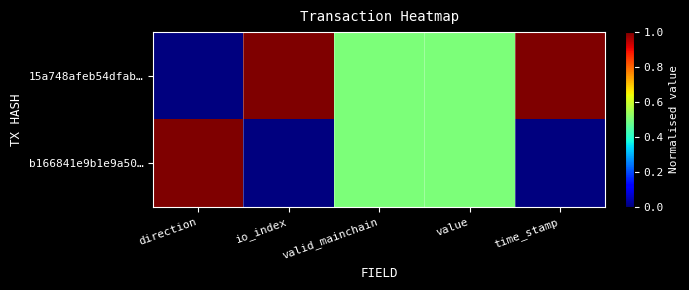

Which series has the largest range (max minus min)?

15a748afeb54dfab…